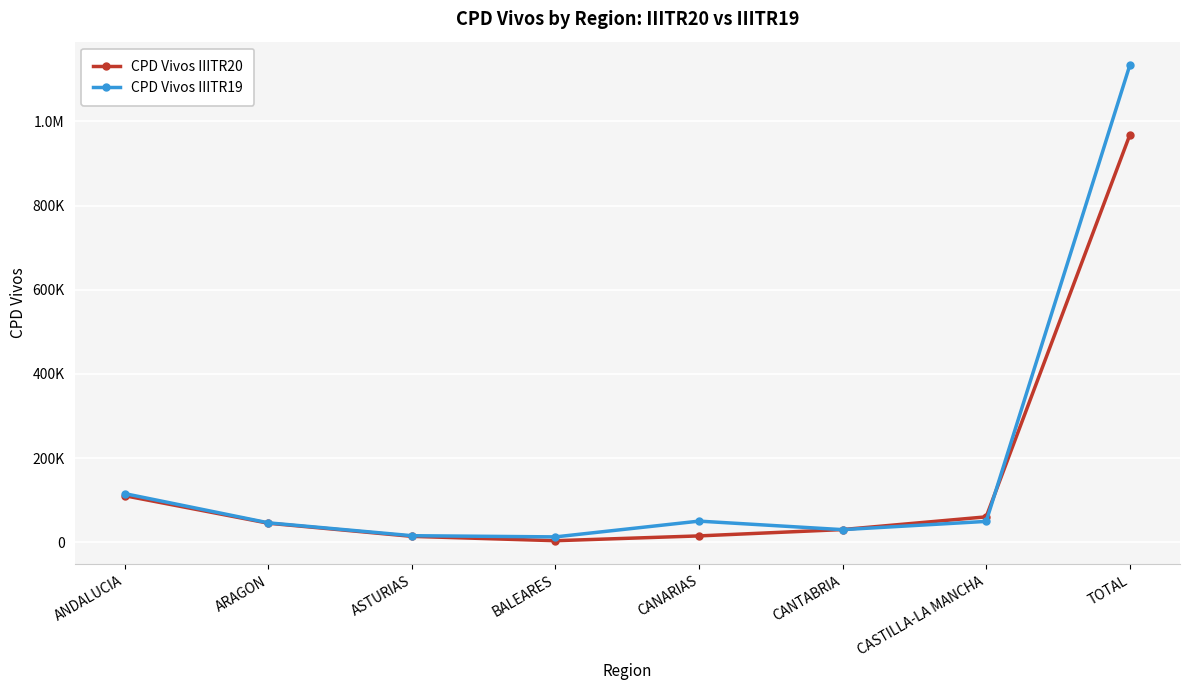

True or false: CPD Vivos IIITR20 and CPD Vivos IIITR19 cross at least once.

True